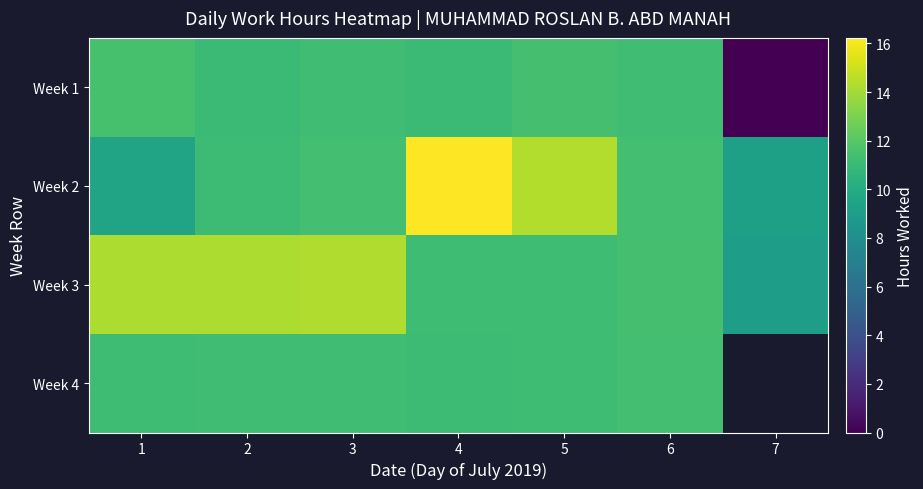

At which label does Week 1 first exceed 11?

1